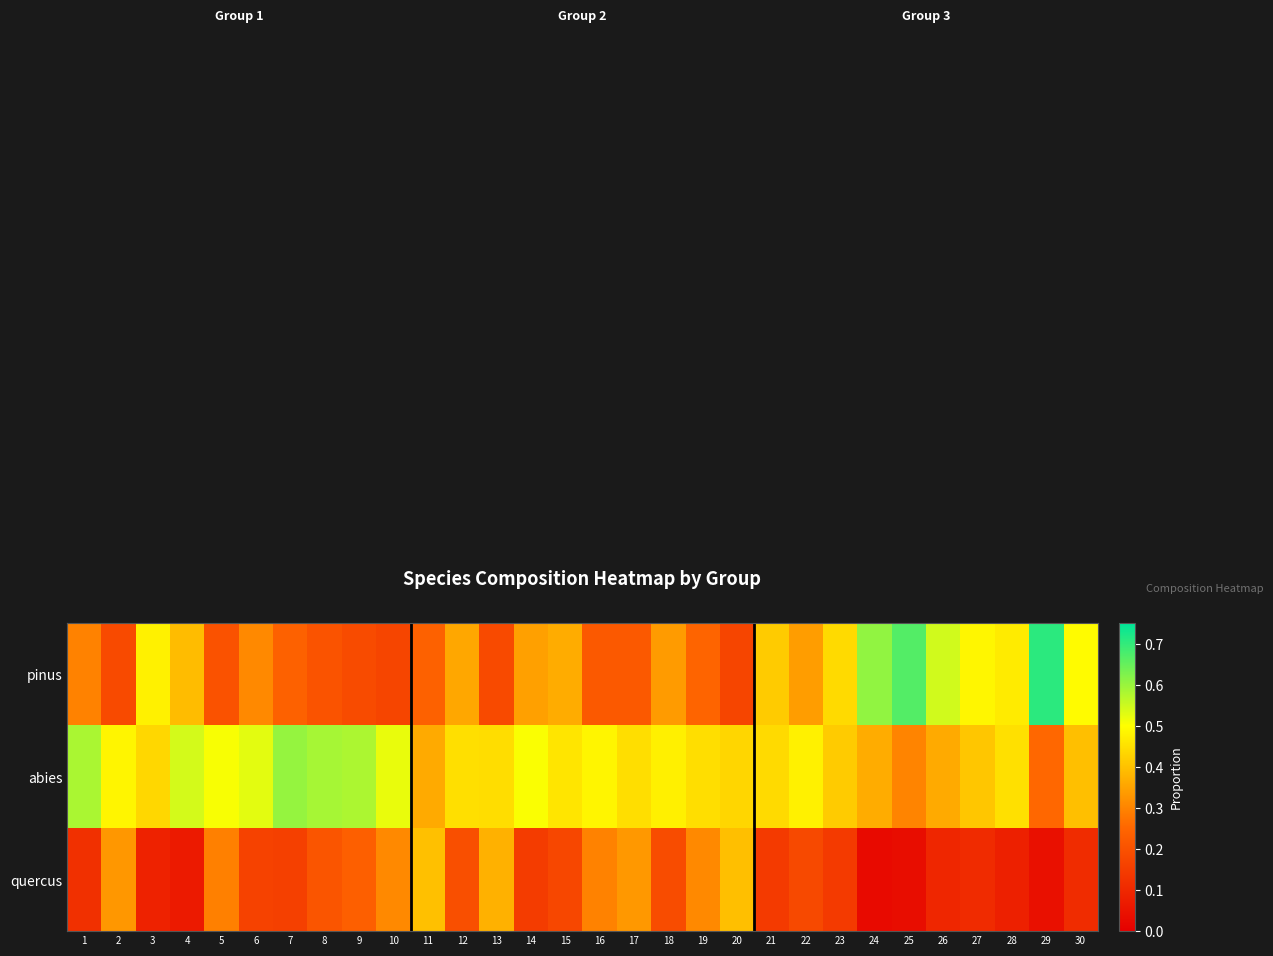

List the series in order of their peak value, lowest first.

quercus, abies, pinus